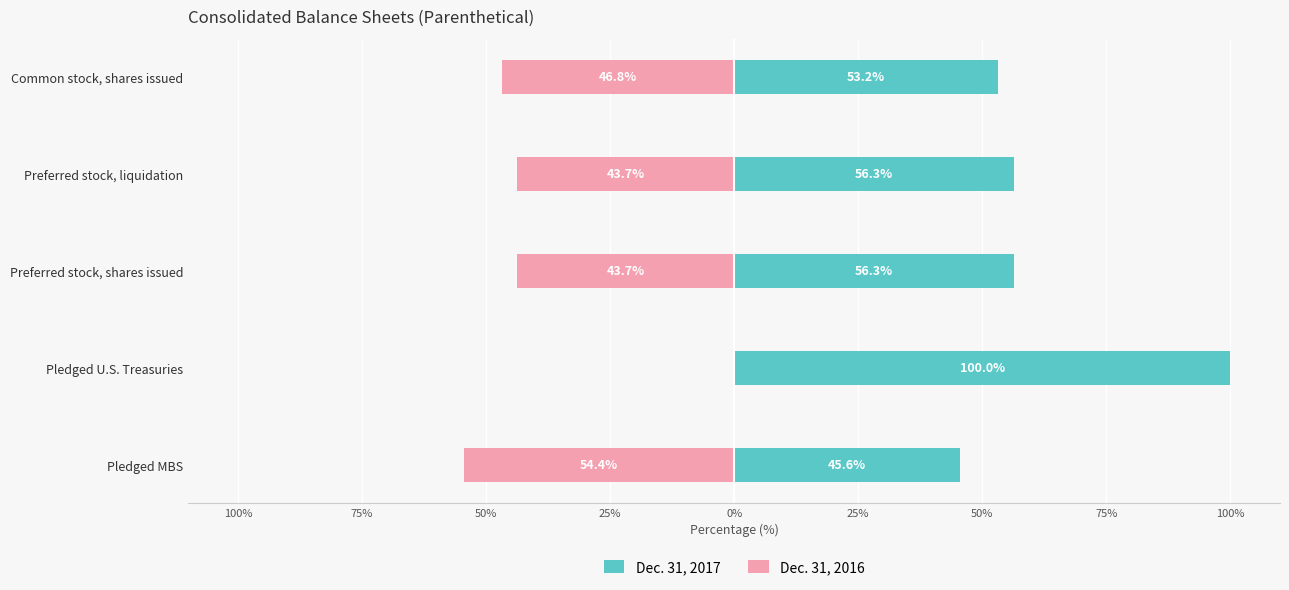

How many series are shown in this chart?

2